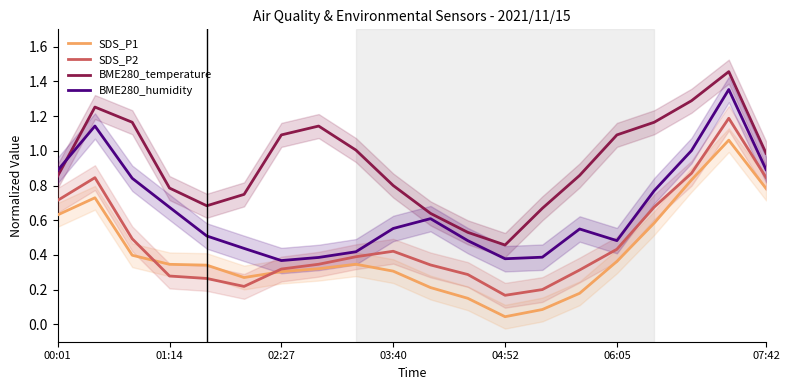

True or false: BME280_temperature and SDS_P2 intersect in this chart.

False